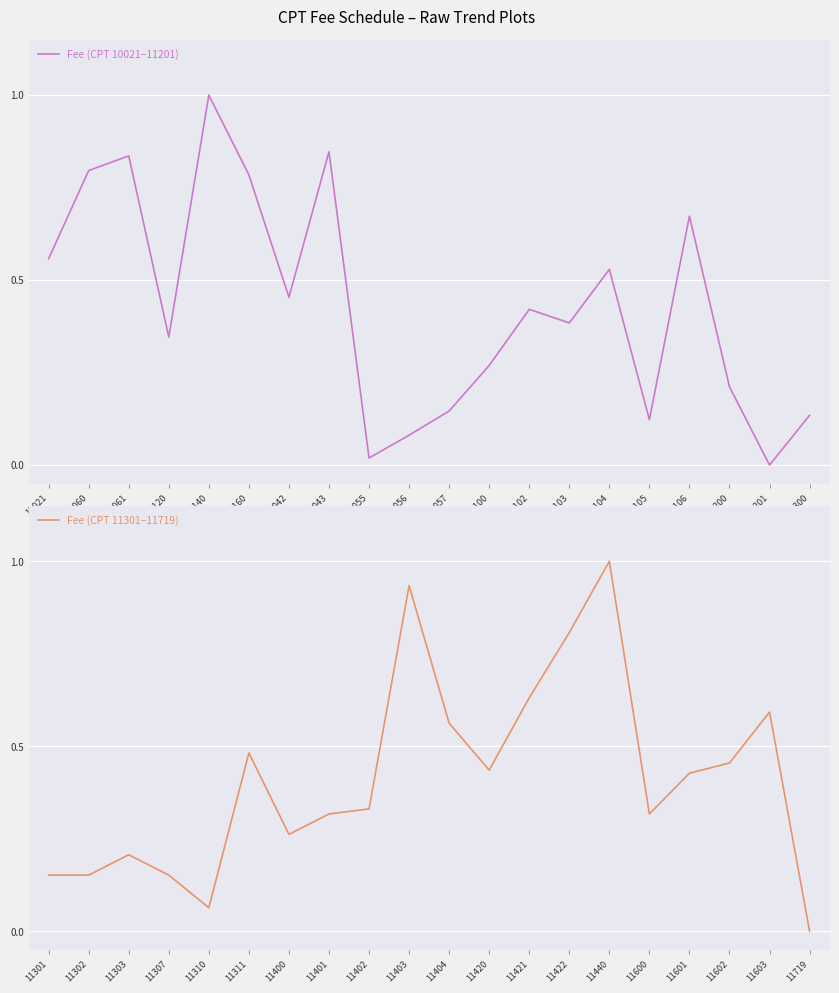

List the series in order of their overall mean, highest first.

Fee (CPT 10021–11201), Fee (CPT 11301–11719)